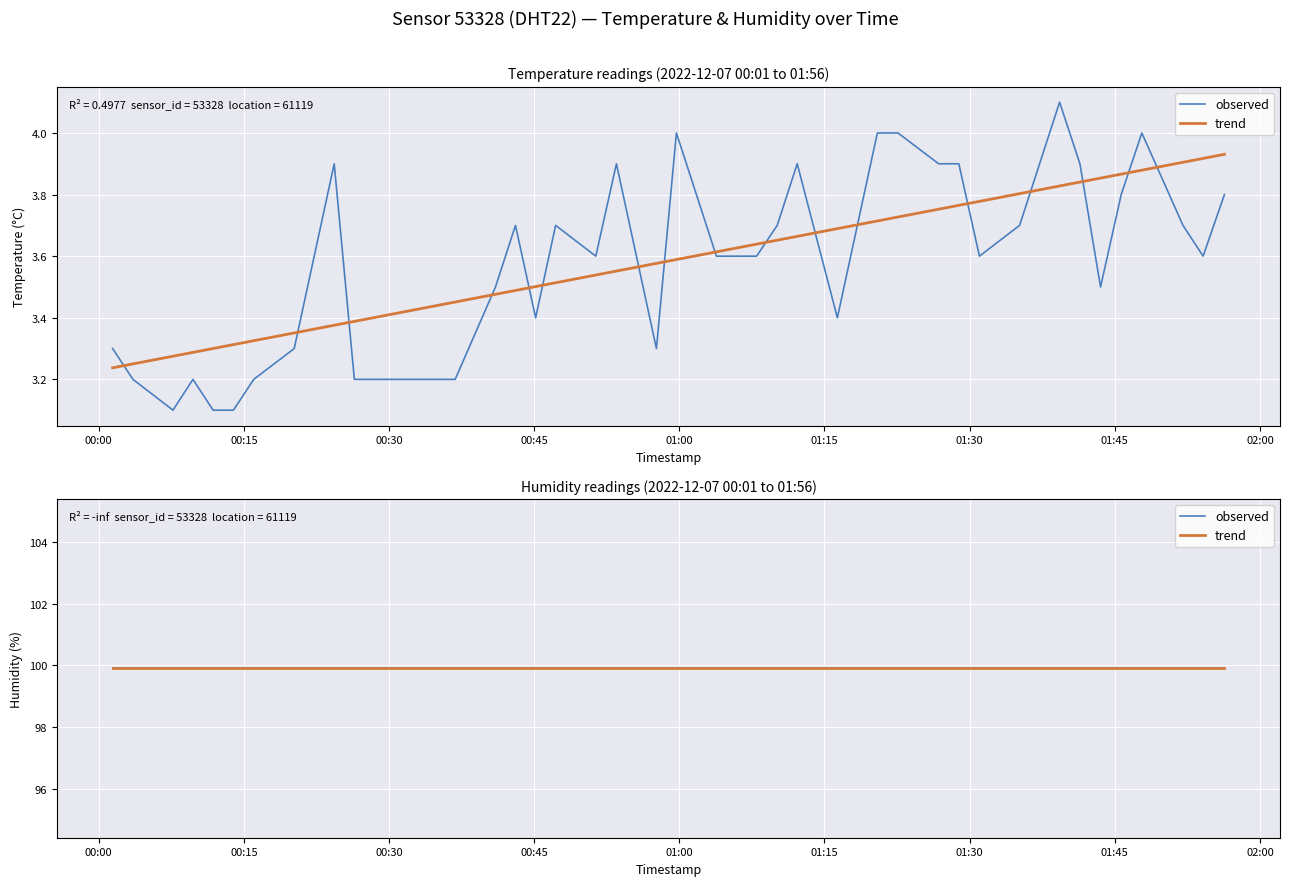

What is the greatest value displayed?

4.1